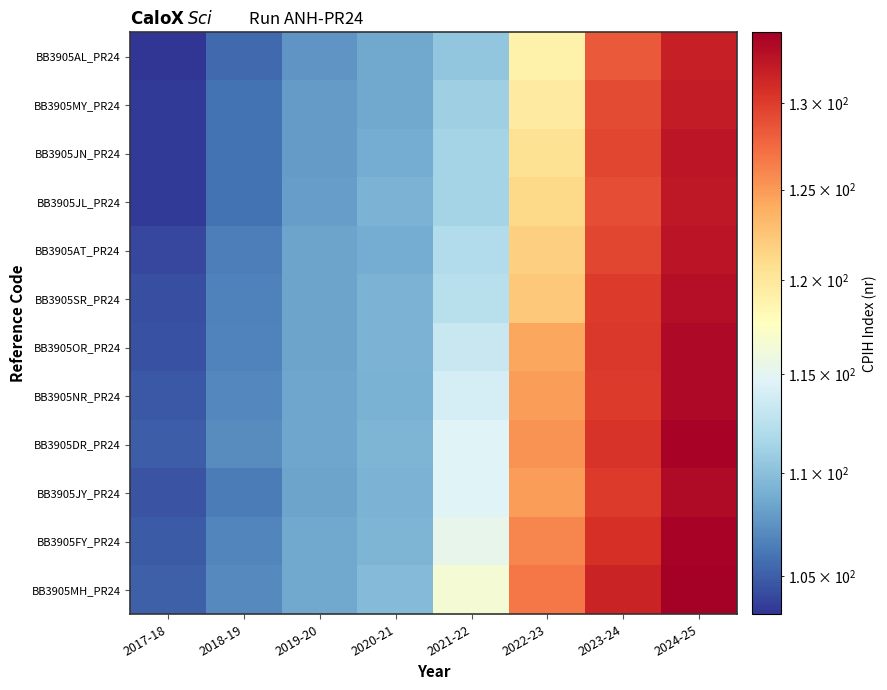

Which series has the largest total across all categories?

BB3905MH_PR24